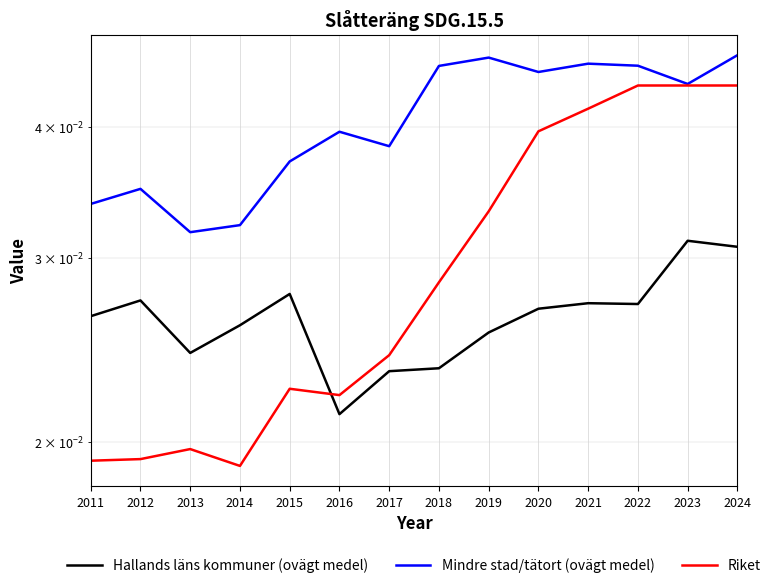

At which category is the sum across all series the highest?

2024